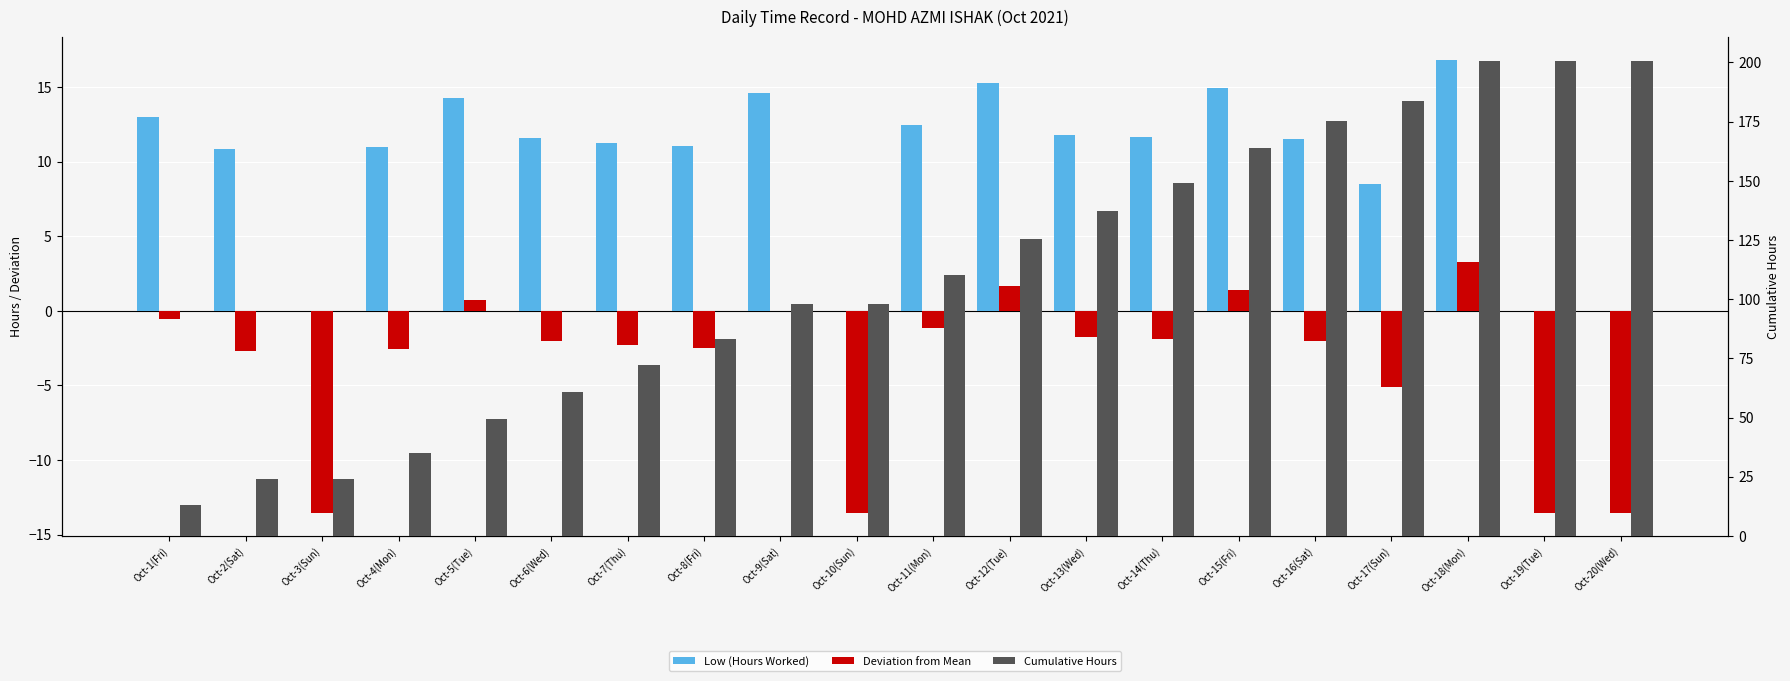

What is the value of the Low (Hours Worked) bar at the 11th from the left?

12.4